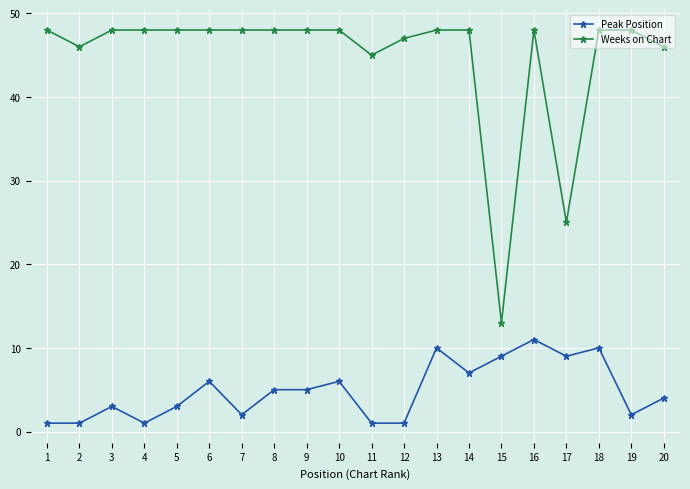

Which series has the largest range (max minus min)?

Weeks on Chart